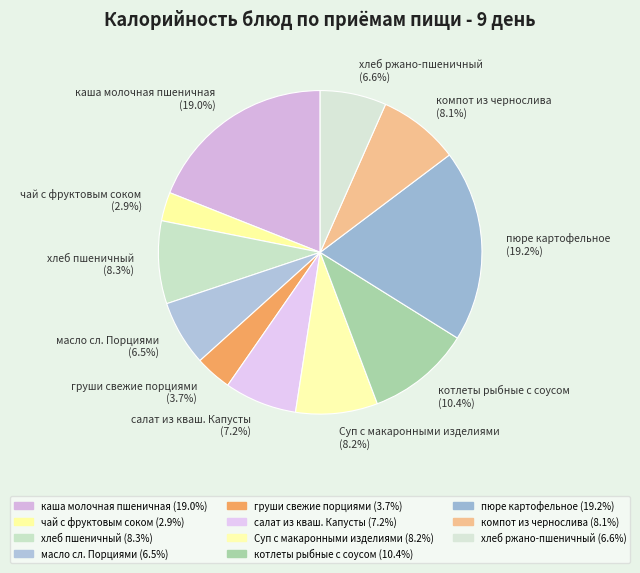

How many segments does this pie chart have?

11